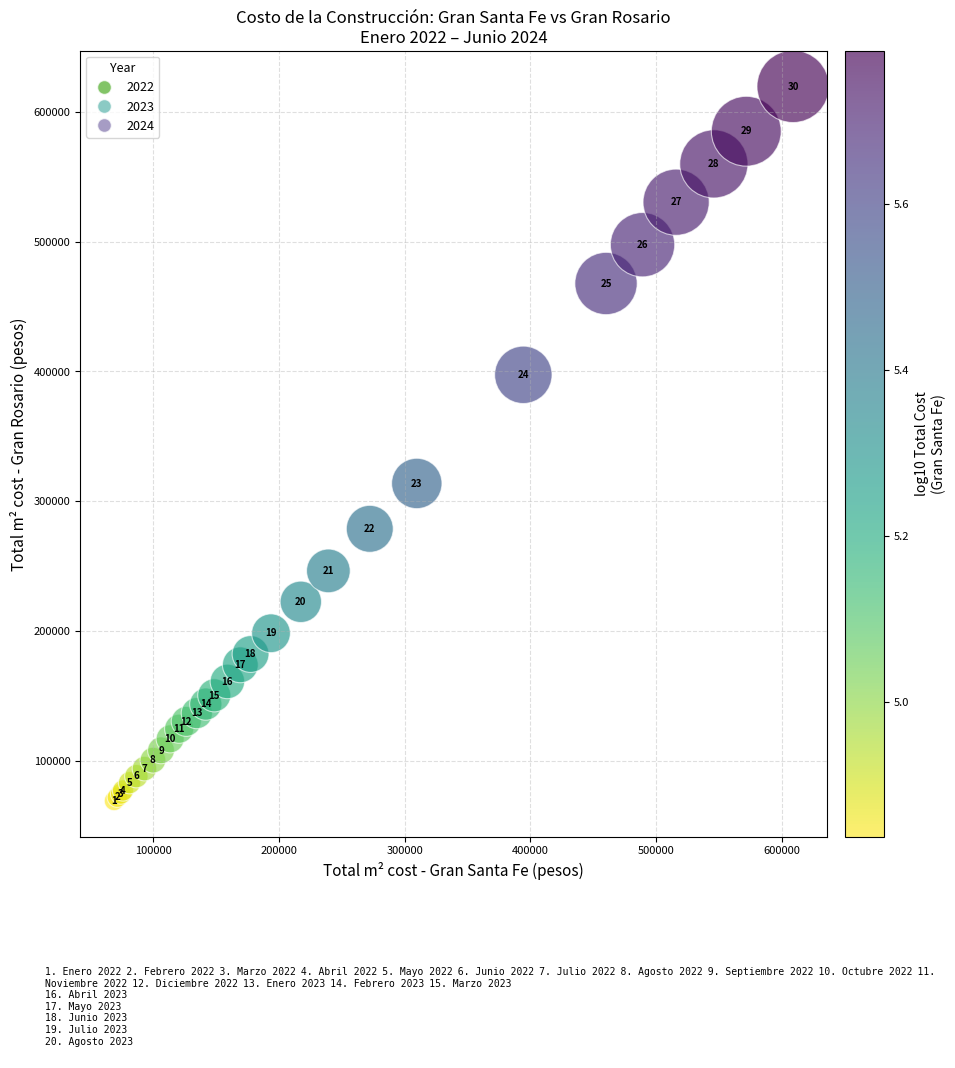

What Y value in the scatter plot is closest to 344408?

313742.2